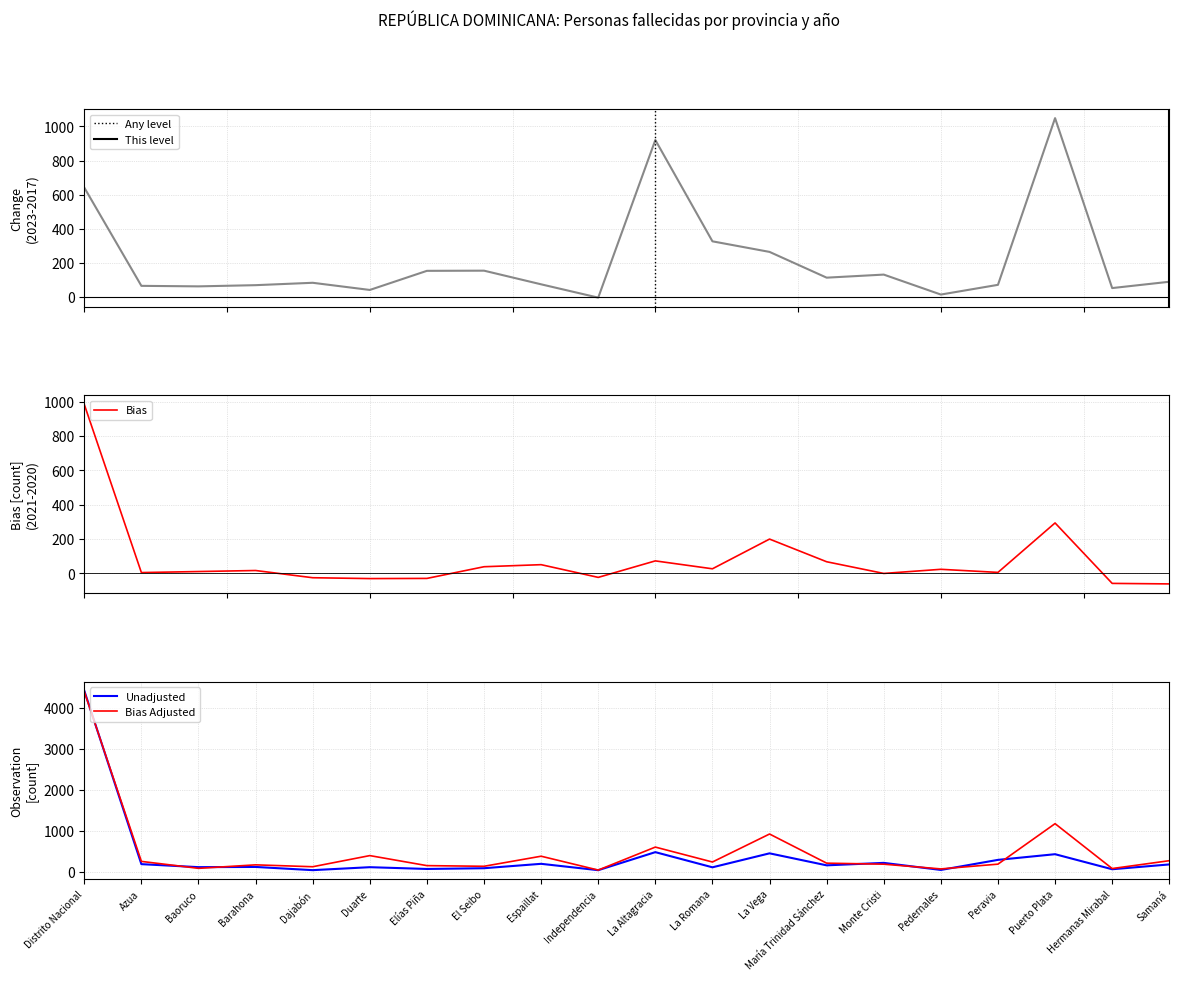

True or false: Any level has a value of 1576 at Puerto Plata.

False